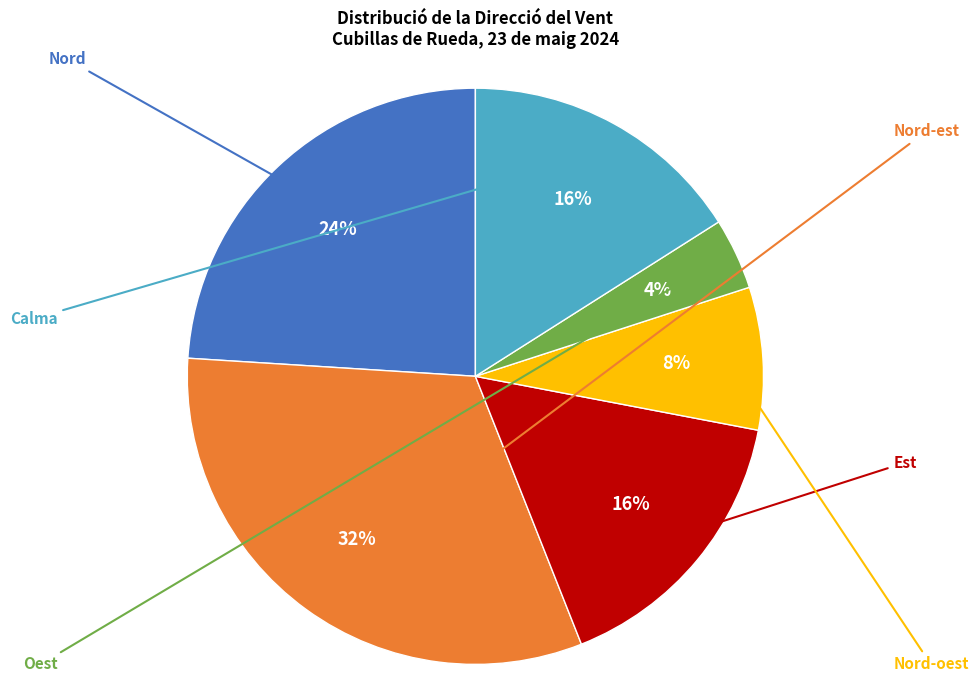

Is there a majority slice in this chart?

No